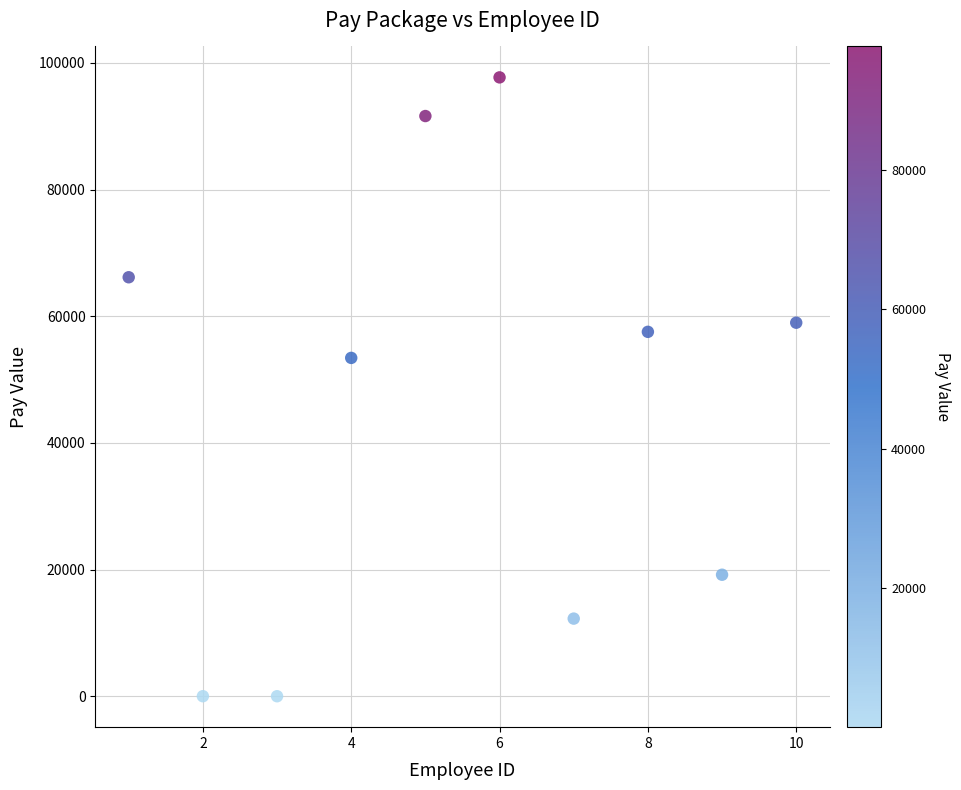

What is the average X value?

5.5